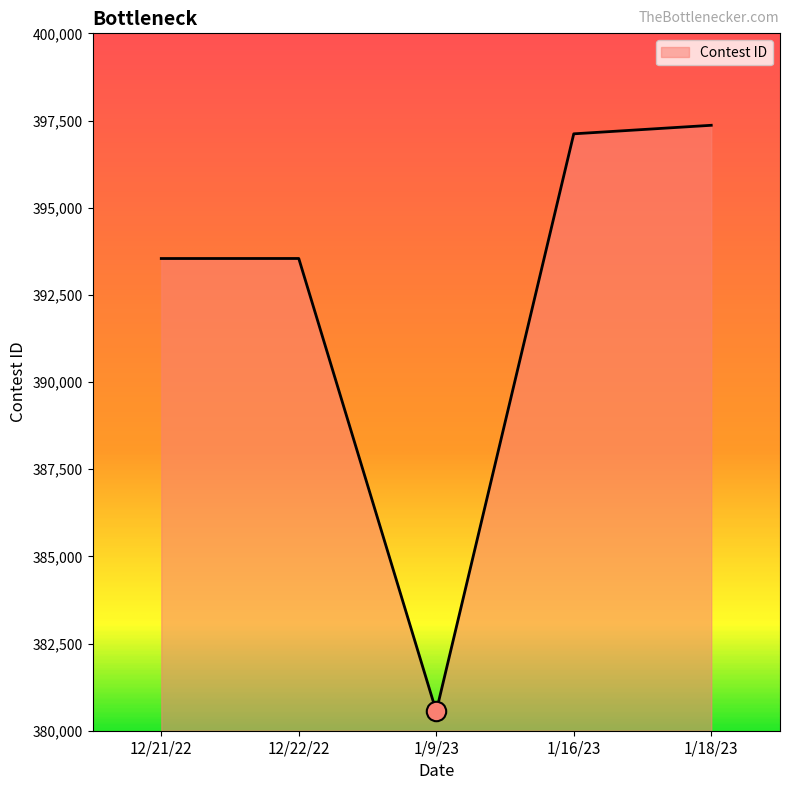

Approximately how many times larger is the value at 1/18/23 compared to 1/16/23?

1.0